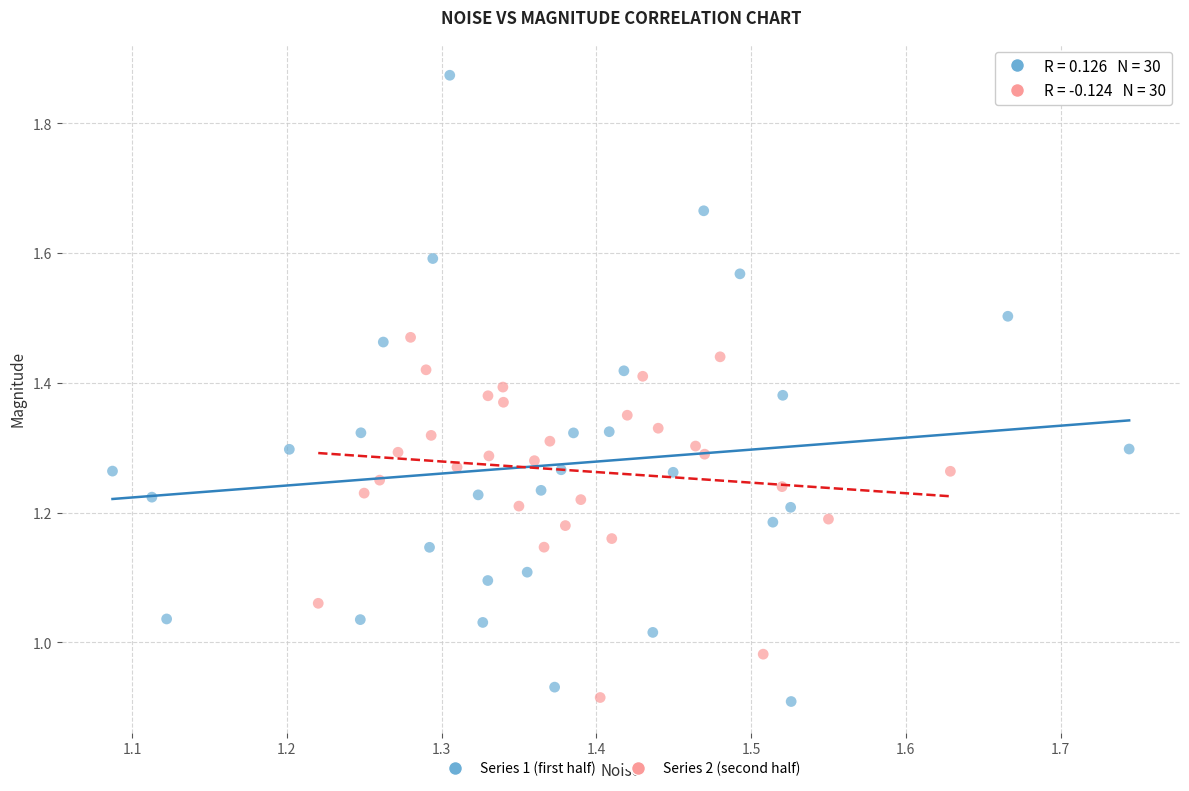

Which series reaches the maximum Y coordinate?

Series 1 (first half)